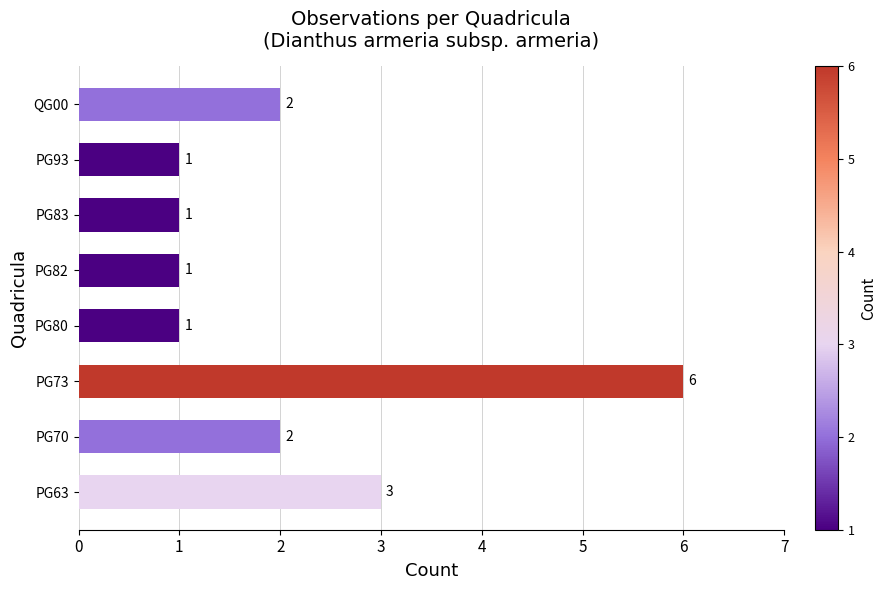

Which has a higher value, PG80 or PG70?

PG70